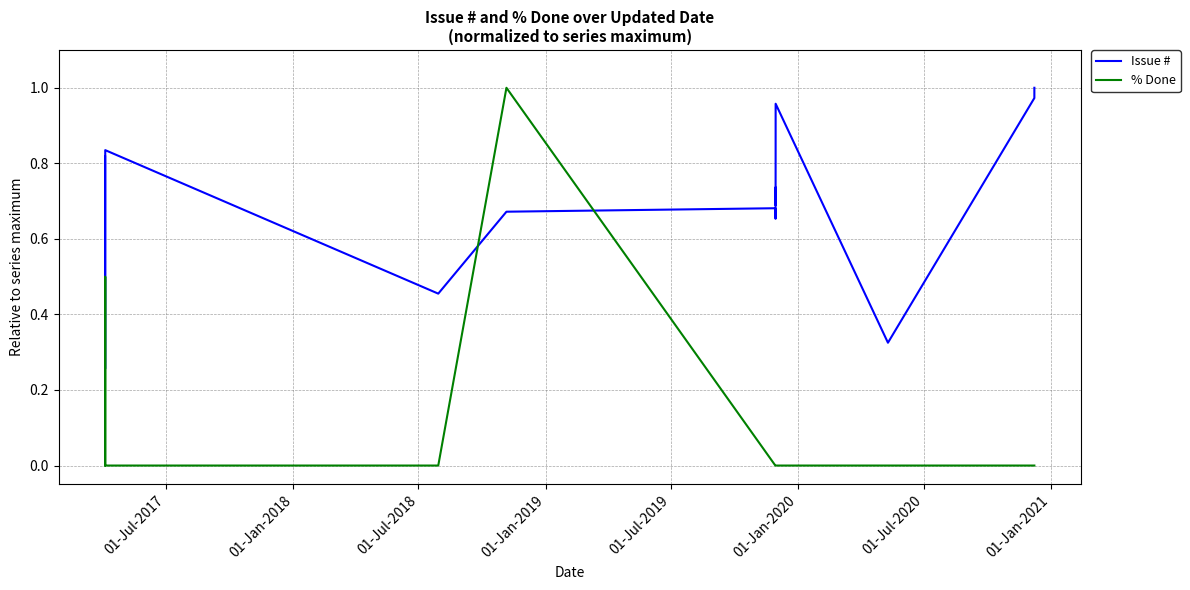

Does the chart have visible grid lines?

Yes